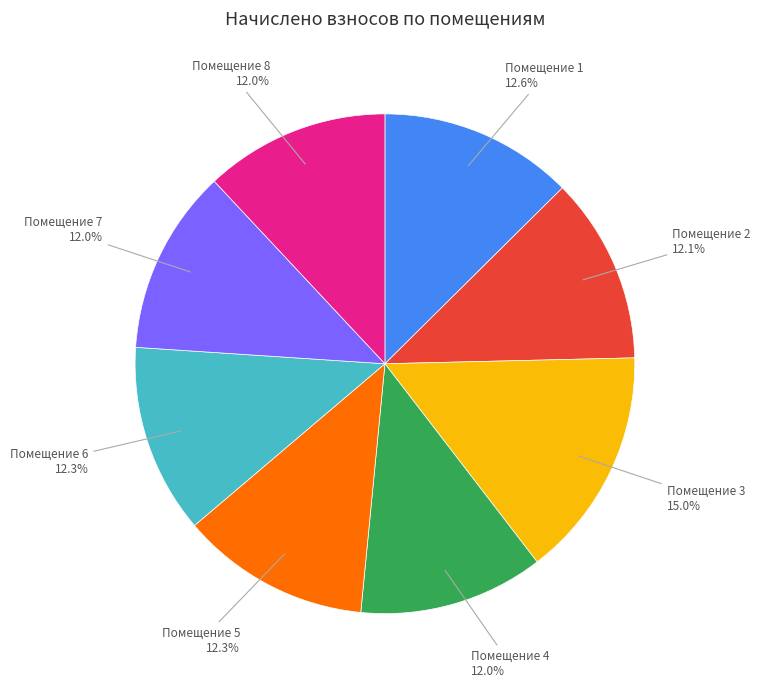

Is there a majority slice in this chart?

No